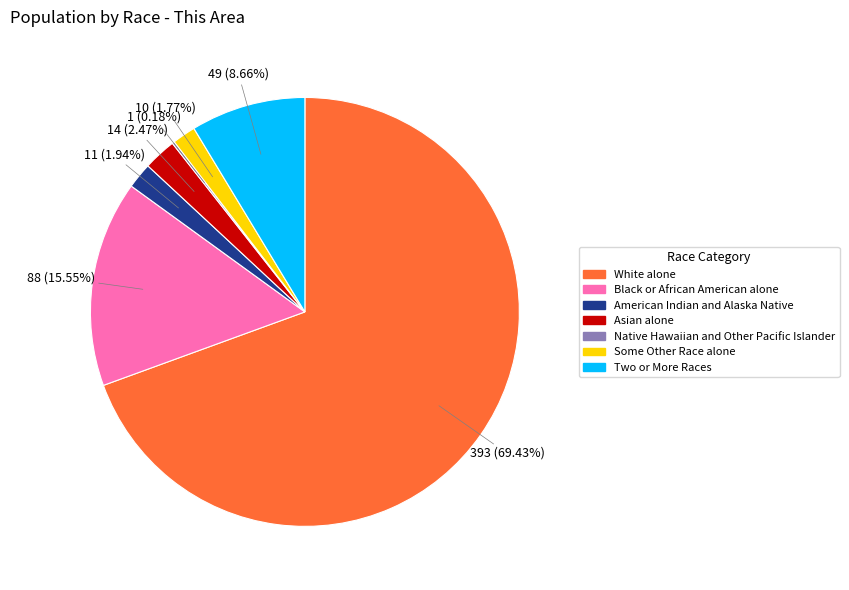

Which has a higher value, Black or African American alone or Asian alone?

Black or African American alone